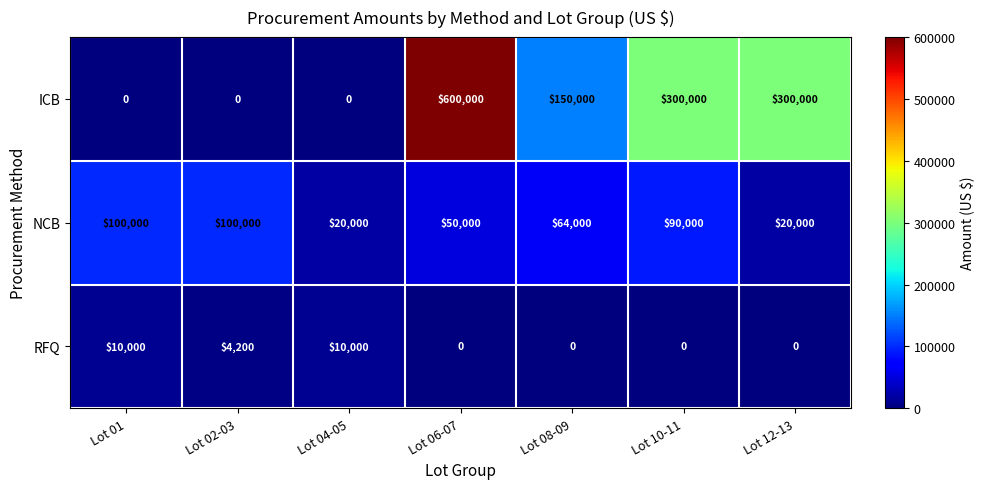

What is the difference between the highest and lowest values at Lot 10-11?

300000